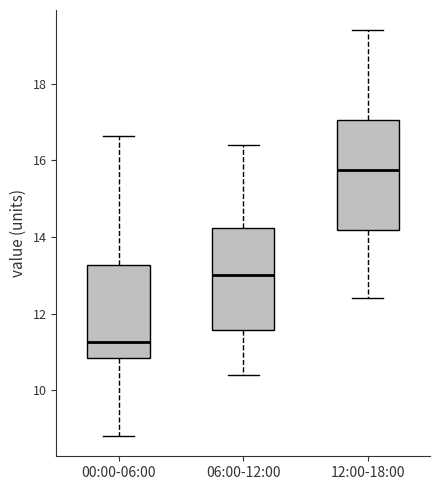

Reading left to right, read every box against the y-axis: the position of its median line, the range the box covers, and the ends of its whiskers. The values are not printed on the chart, so give them approximately, as read against the axis.

00:00-06:00: median 11.2, box 10.8 to 13.2, whiskers 8.8 to 16.6
06:00-12:00: median 13.0, box 11.6 to 14.2, whiskers 10.4 to 16.4
12:00-18:00: median 15.8, box 14.2 to 17.0, whiskers 12.4 to 19.4